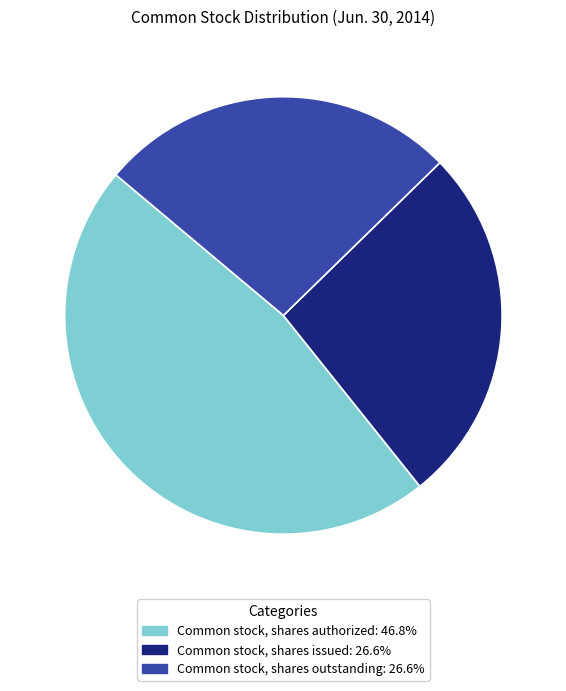

How many segments does this pie chart have?

3